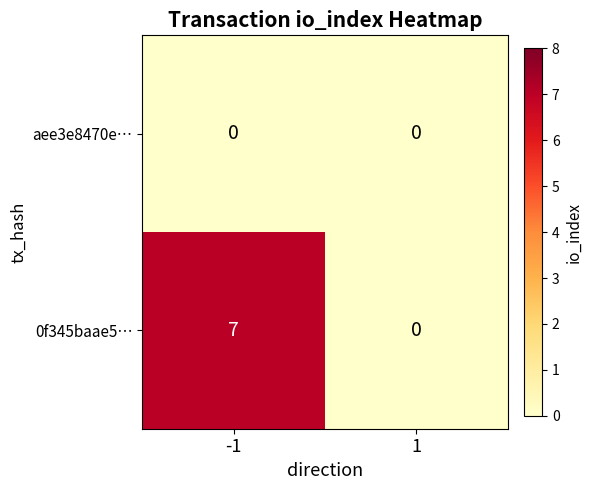

Reading left to right, transcribe all the data shown in this chart.

aee3e8470e…: -1=0	1=0
0f345baae5…: -1=7	1=0